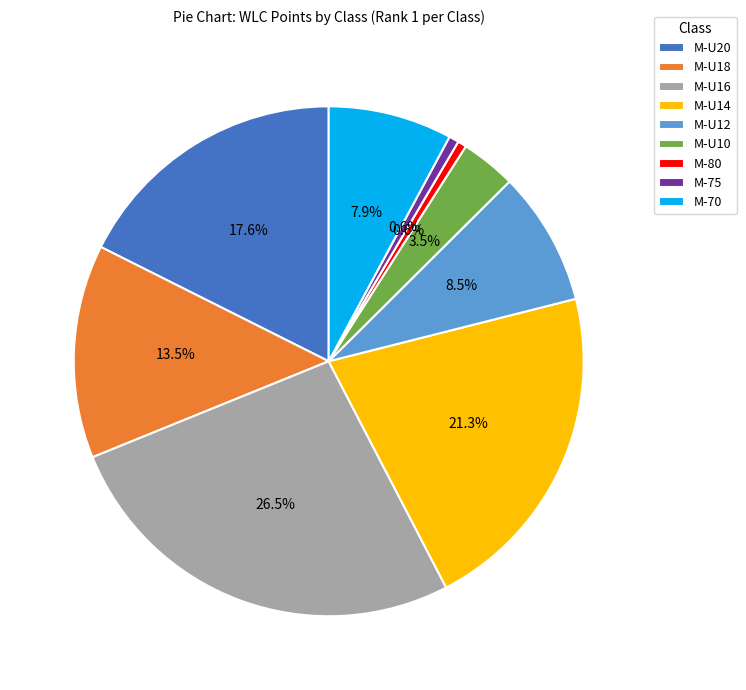

To the nearest percent, what is the difference between the largest and smallest slice percentages?

26%